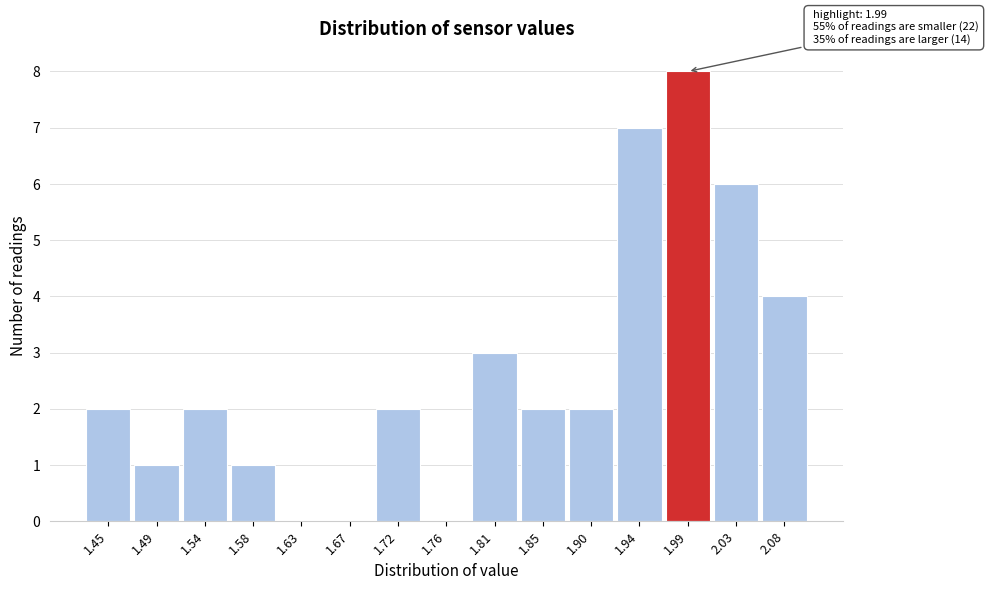

Reading left to right, what are all the values shown in this chart?

1.45=2	1.49=1	1.54=2	1.58=1	1.63=0	1.67=0	1.72=2	1.76=0	1.81=3	1.85=2	1.90=2	1.94=7	1.99=8	2.03=6	2.08=4